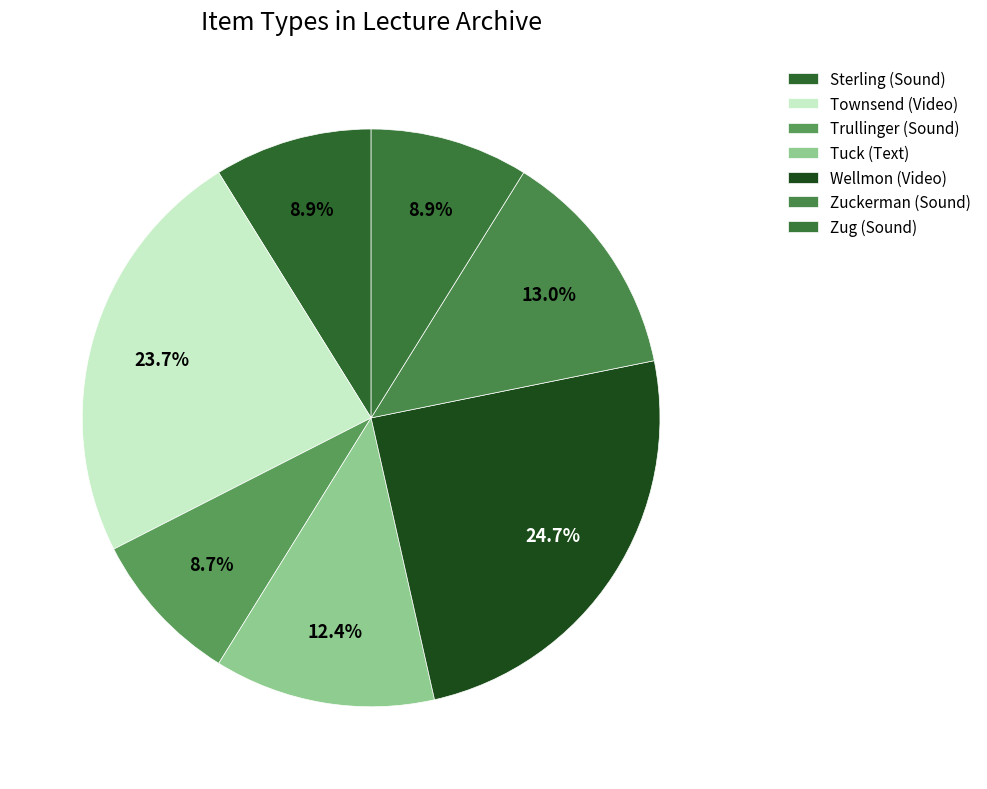

Is the sum of Trullinger (Sound) and Sterling (Sound) greater than half?

No